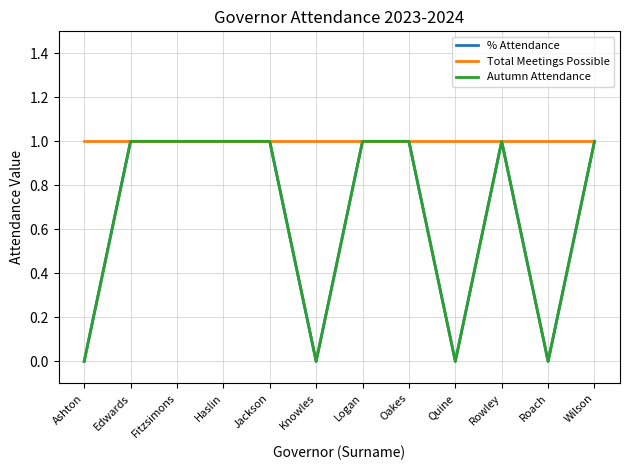

Does the chart display data point markers on the line(s)?

No